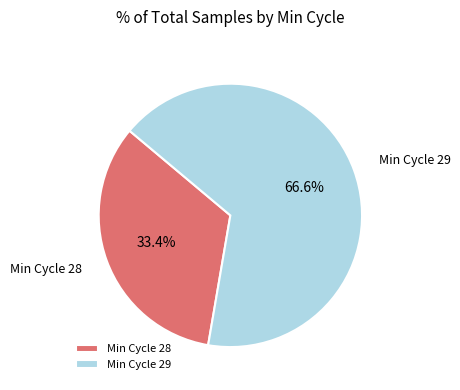

How many segments does this pie chart have?

2